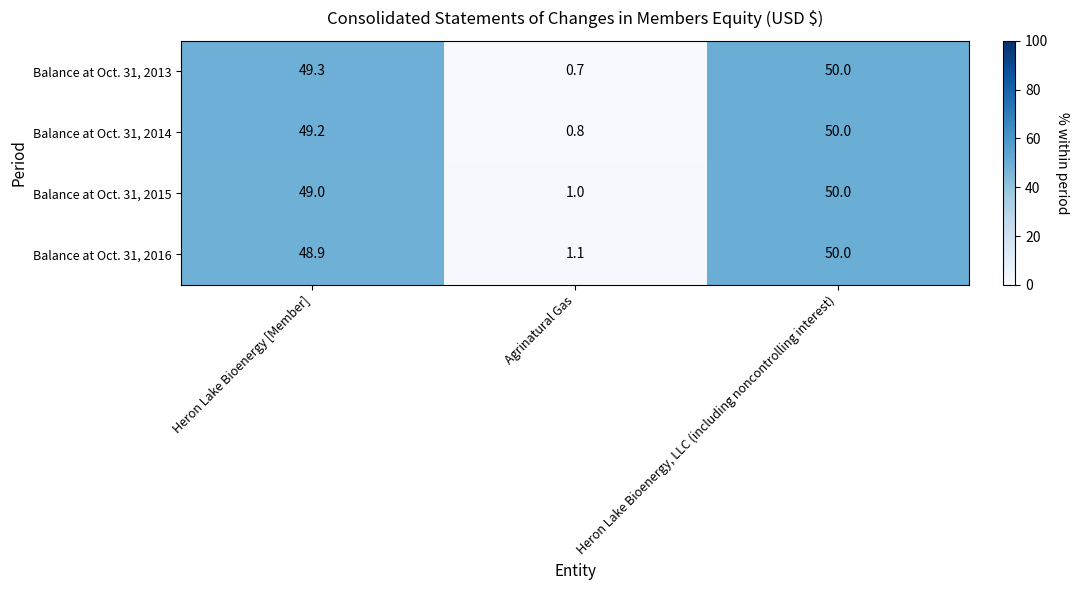

What is the sum of the Balance at Oct. 31, 2016 values at Agrinatural Gas and Heron Lake Bioenergy, LLC (including noncontrolling interest)?

51.1